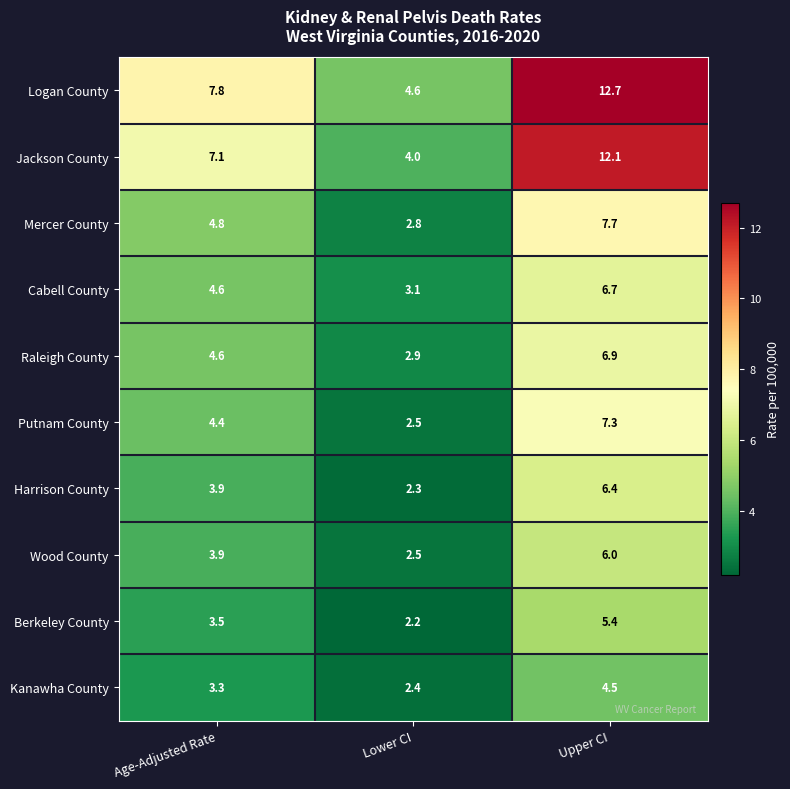

List the series in order of their peak value, highest first.

Logan County, Jackson County, Mercer County, Putnam County, Raleigh County, Cabell County, Harrison County, Wood County, Berkeley County, Kanawha County